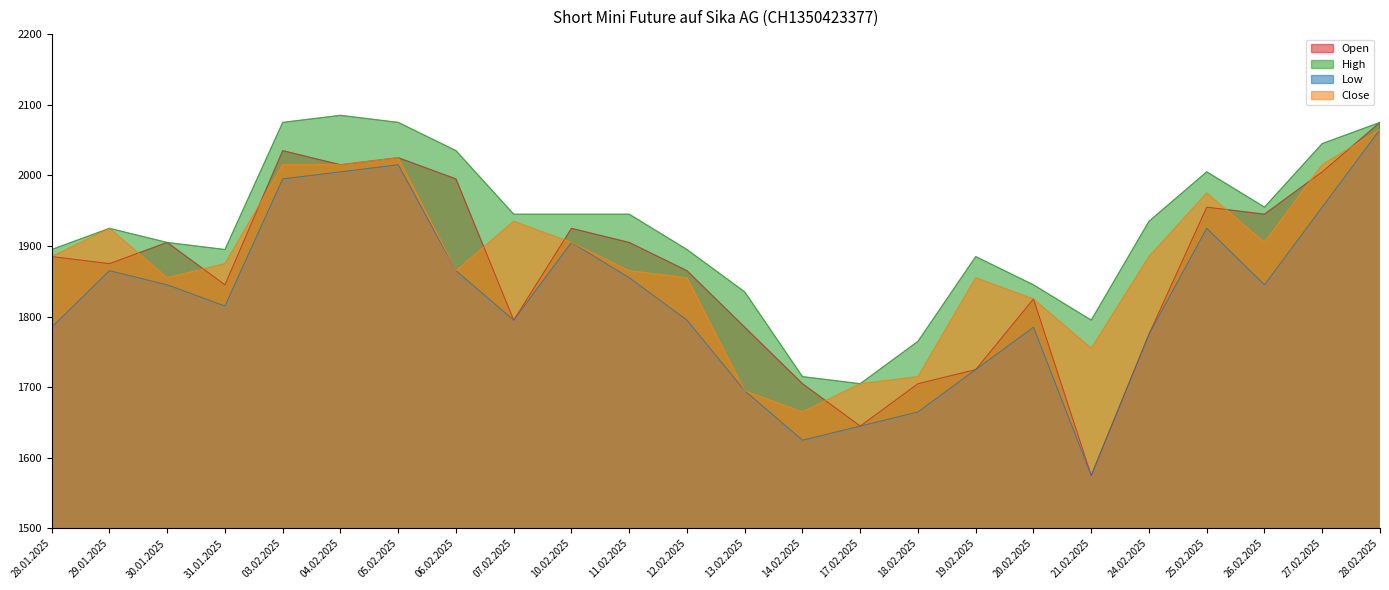

What is the average value of the Low series?

1826